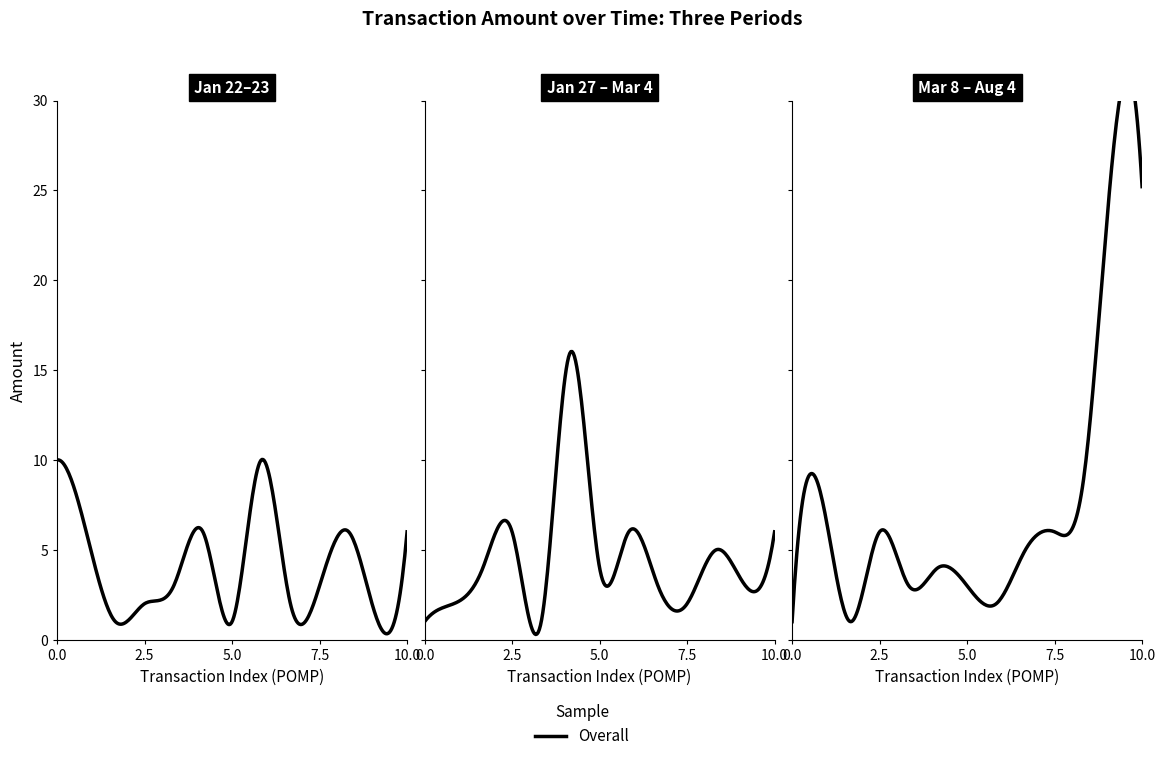

True or false: Amount and Fee intersect in this chart.

False